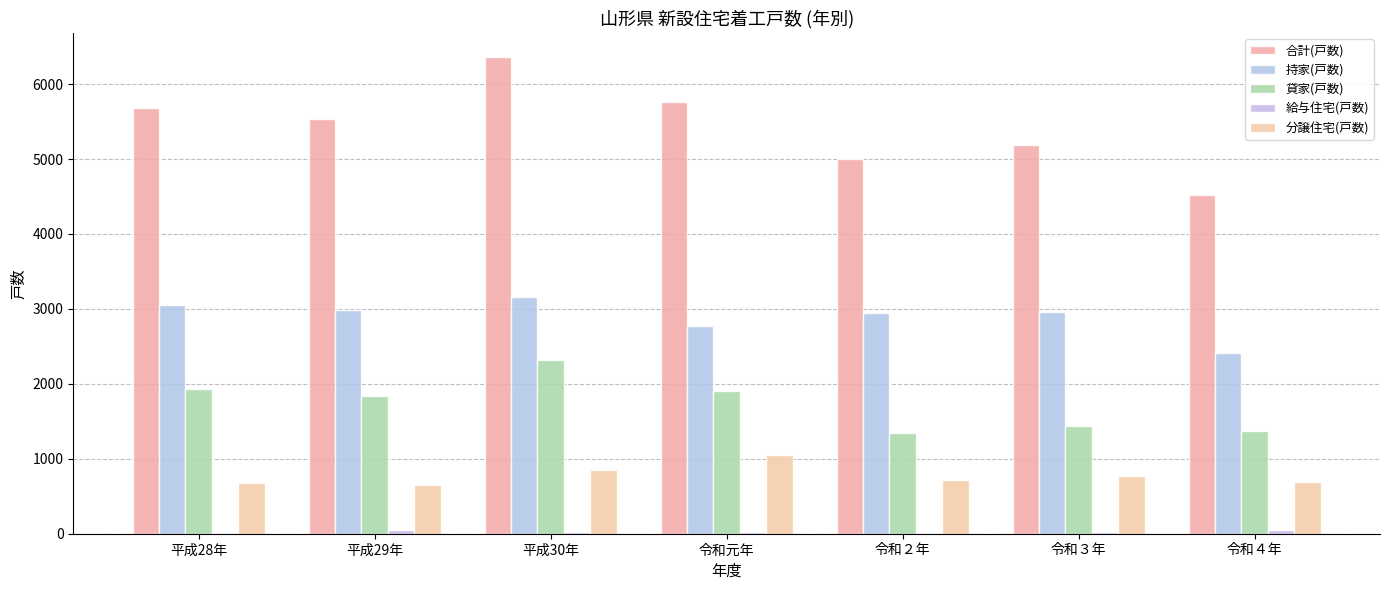

What is the label of the 1st bar from the right?

令和４年